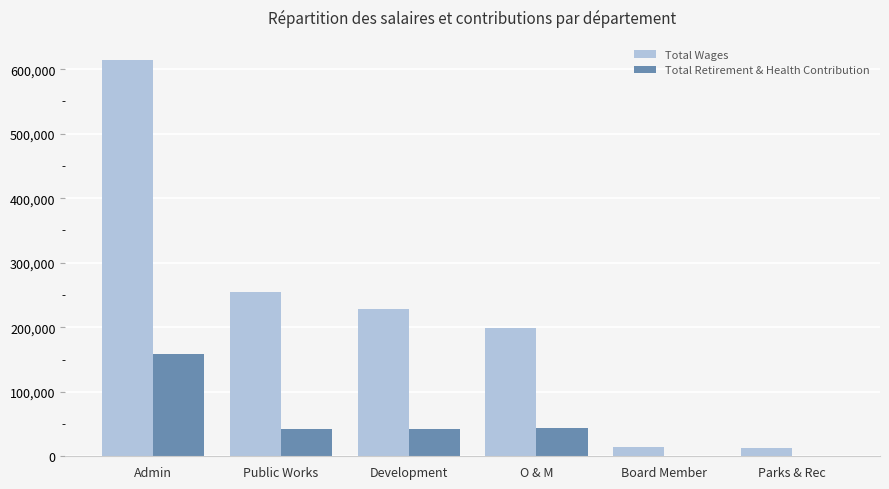

What is the sum of all Total Retirement & Health Contribution values?

286527